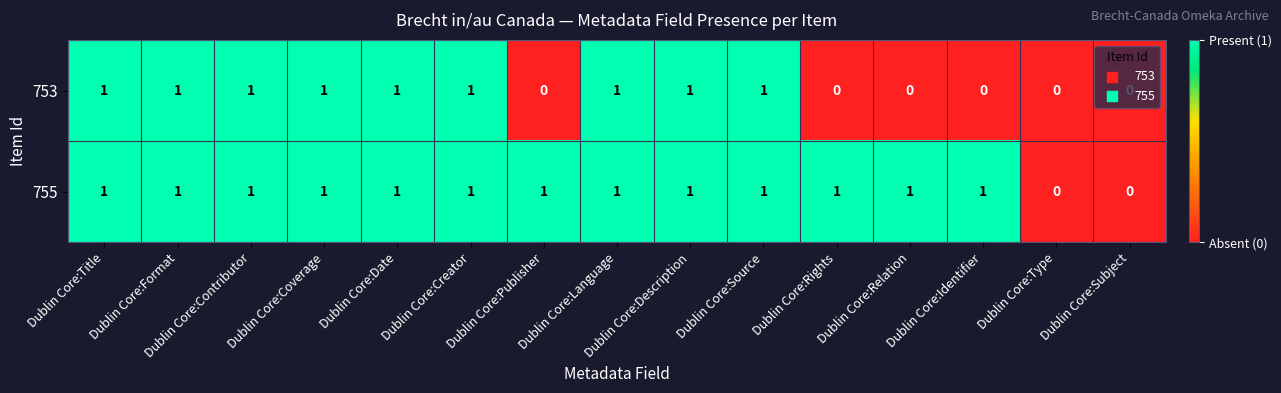

How many series are shown in this chart?

2